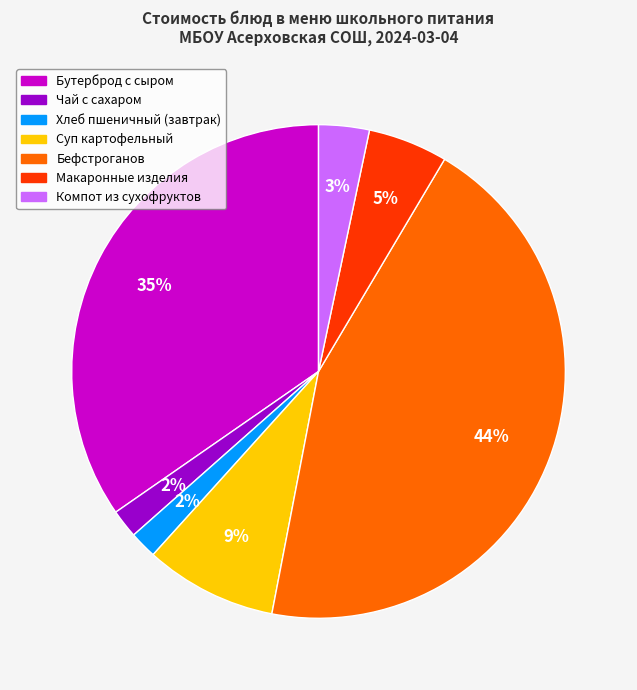

Which category has the biggest portion of the pie?

Бефстроганов